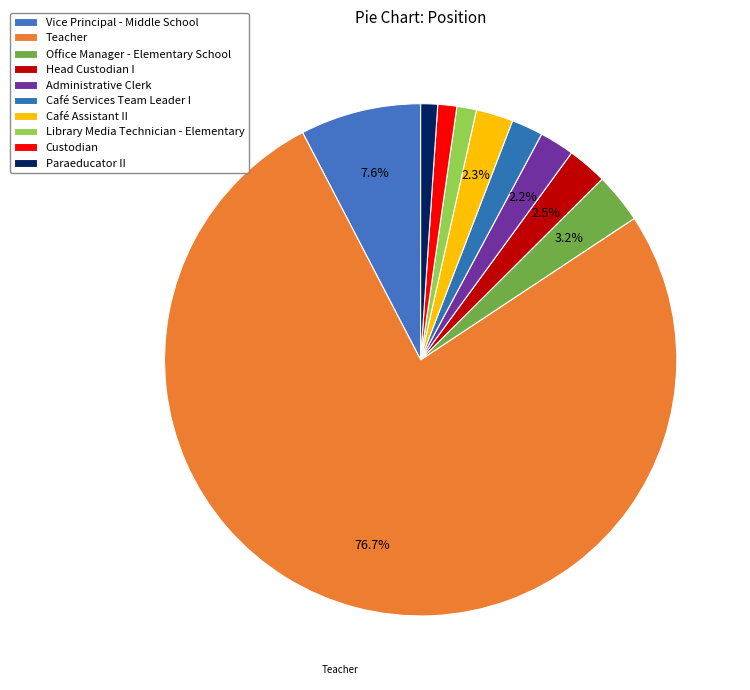

What portion of the pie excludes Office Manager - Elementary School?

96.8%